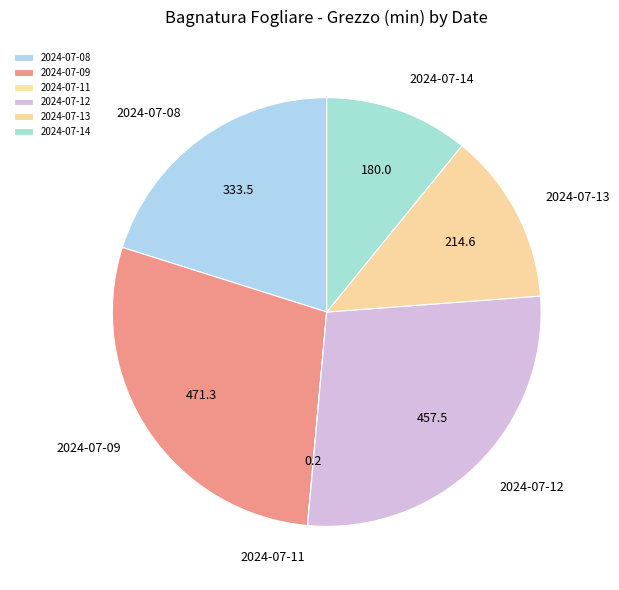

Does 2024-07-08 account for over 50% of the chart?

No